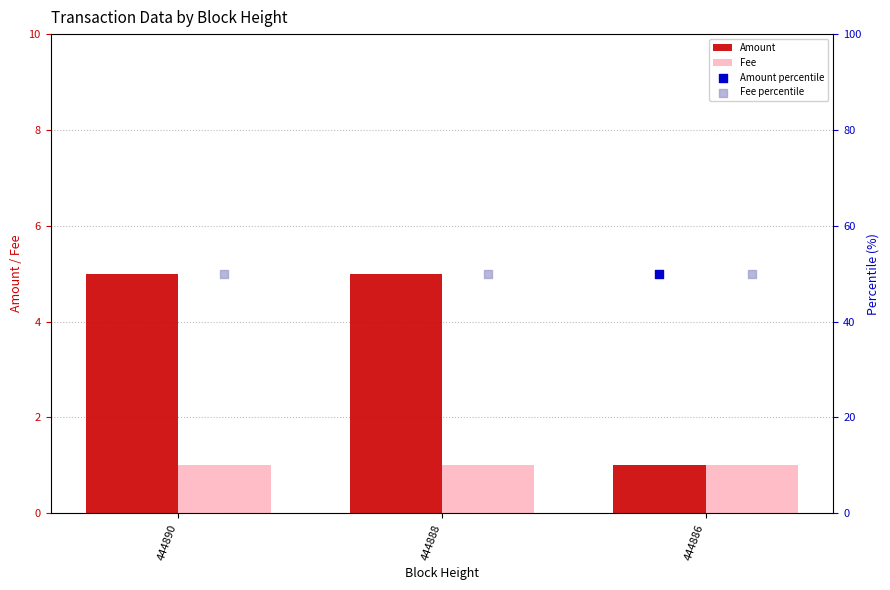

Which category has the lowest value in the Amount series?

444886